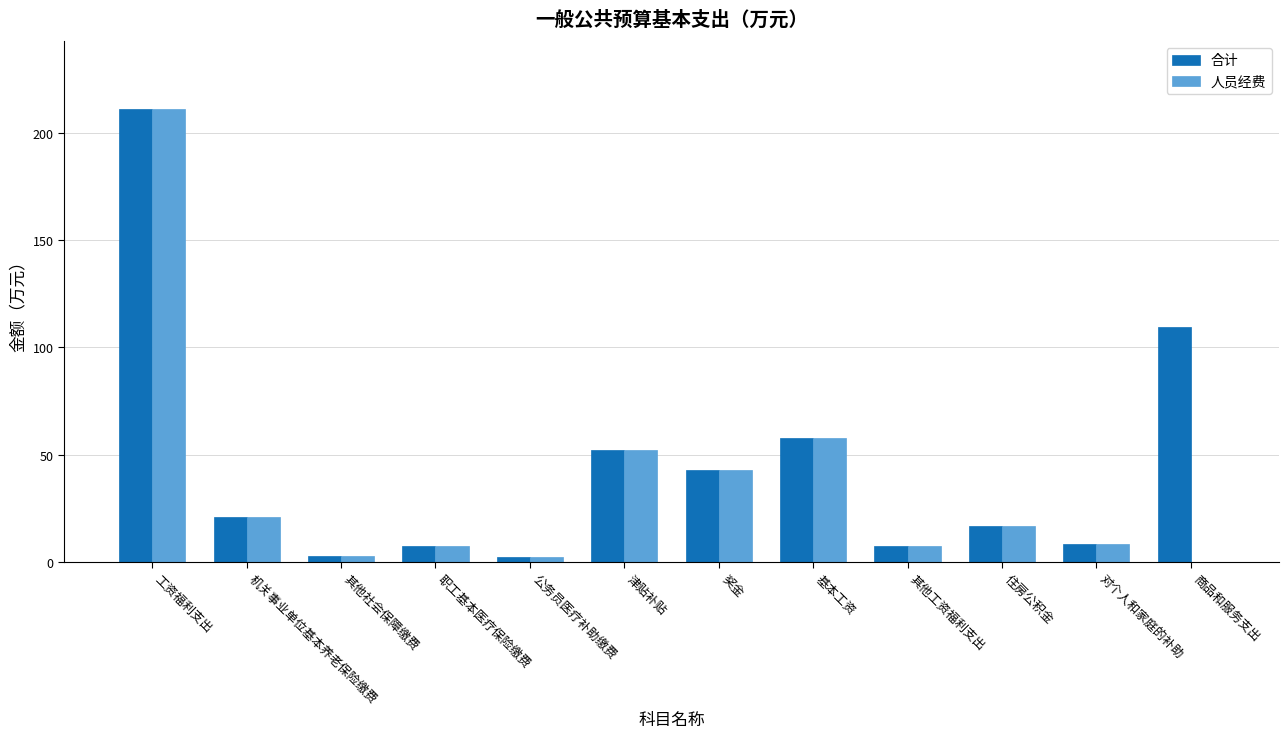

What are all the series names shown in the legend?

合计, 人员经费